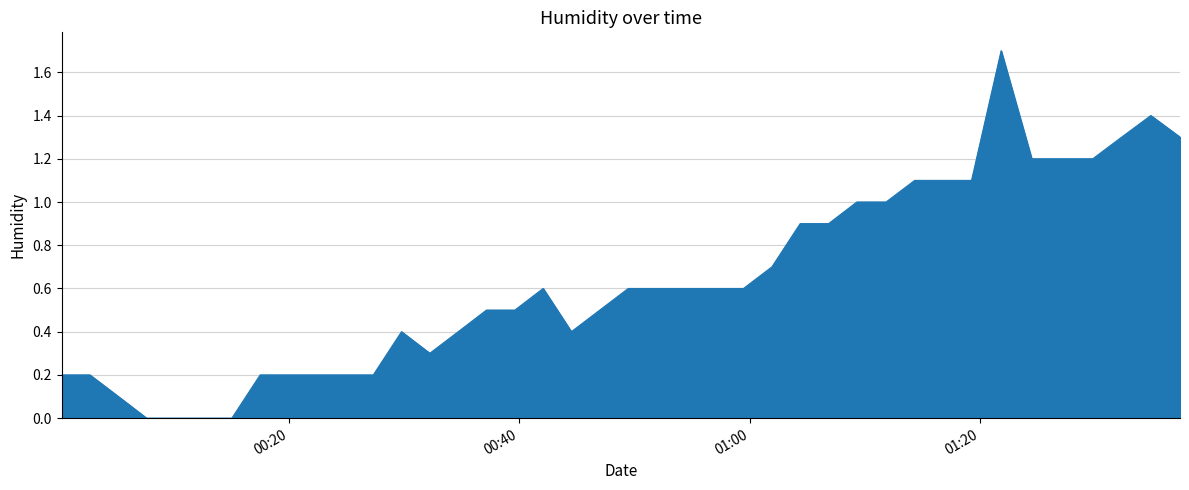

What is the maximum value shown in the chart?

1.7